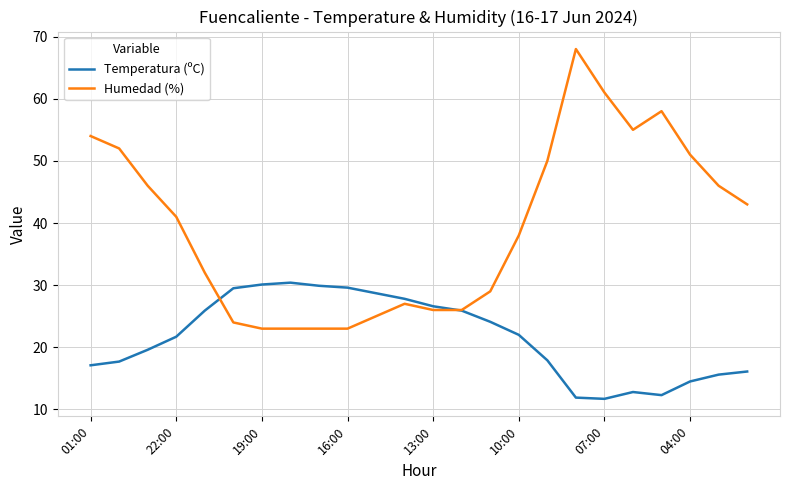

What is the maximum value shown in the chart?

68.0